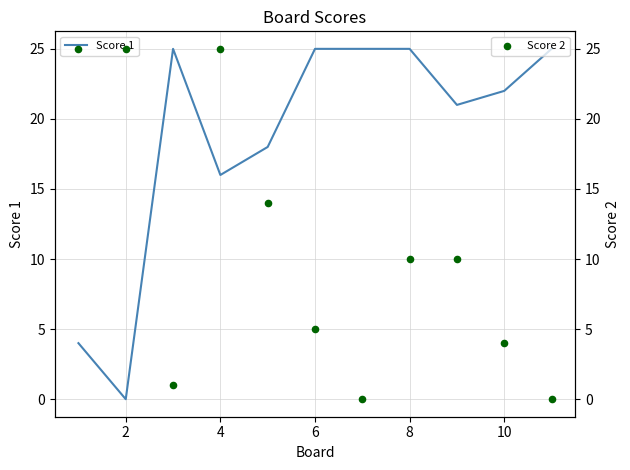

True or false: Score 1 has a value of 6 at 4.

False